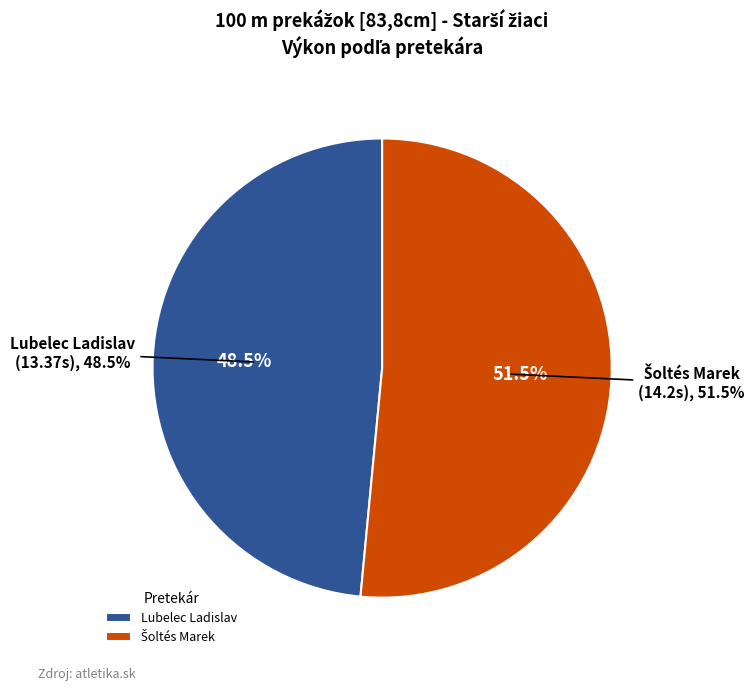

Is it true that Lubelec Ladislav is 48% of the pie?

True